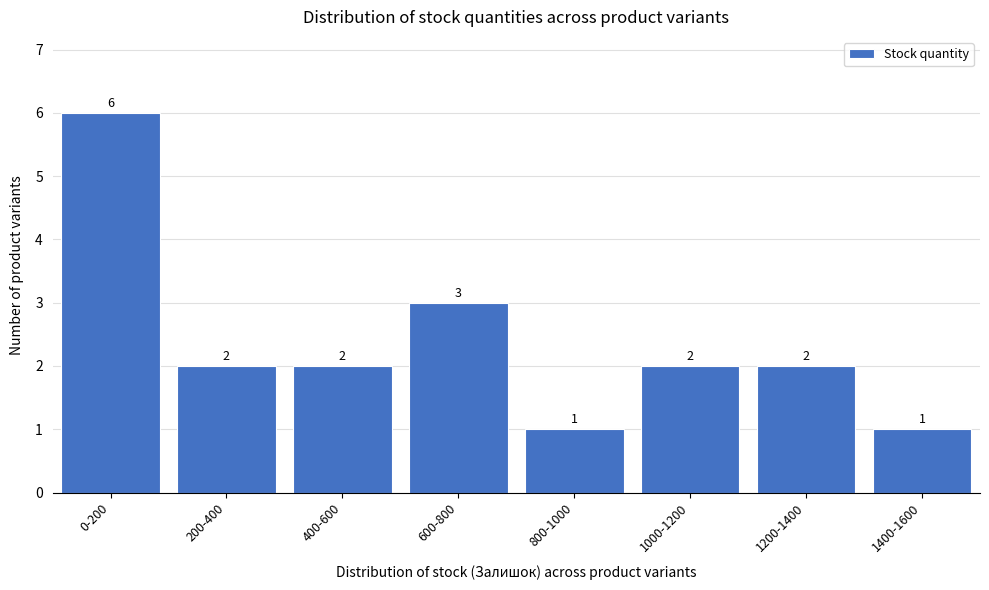

Reading left to right, transcribe all the data shown in this chart.

0-200=6	200-400=2	400-600=2	600-800=3	800-1000=1	1000-1200=2	1200-1400=2	1400-1600=1